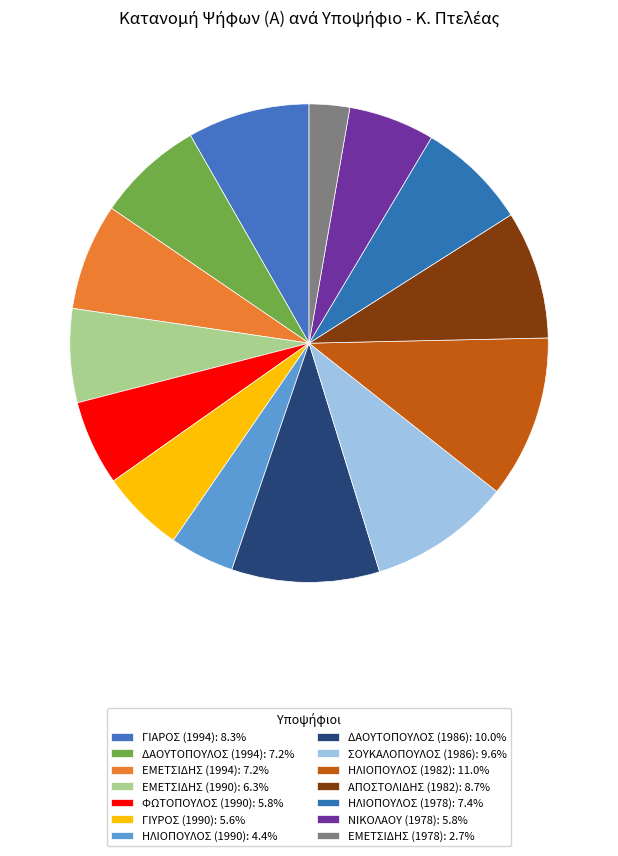

What is the total percentage of ΑΠΟΣΤΟΛΙΔΗΣ (1982) and ΗΛΙΟΠΟΥΛΟΣ (1990)?

13.0%